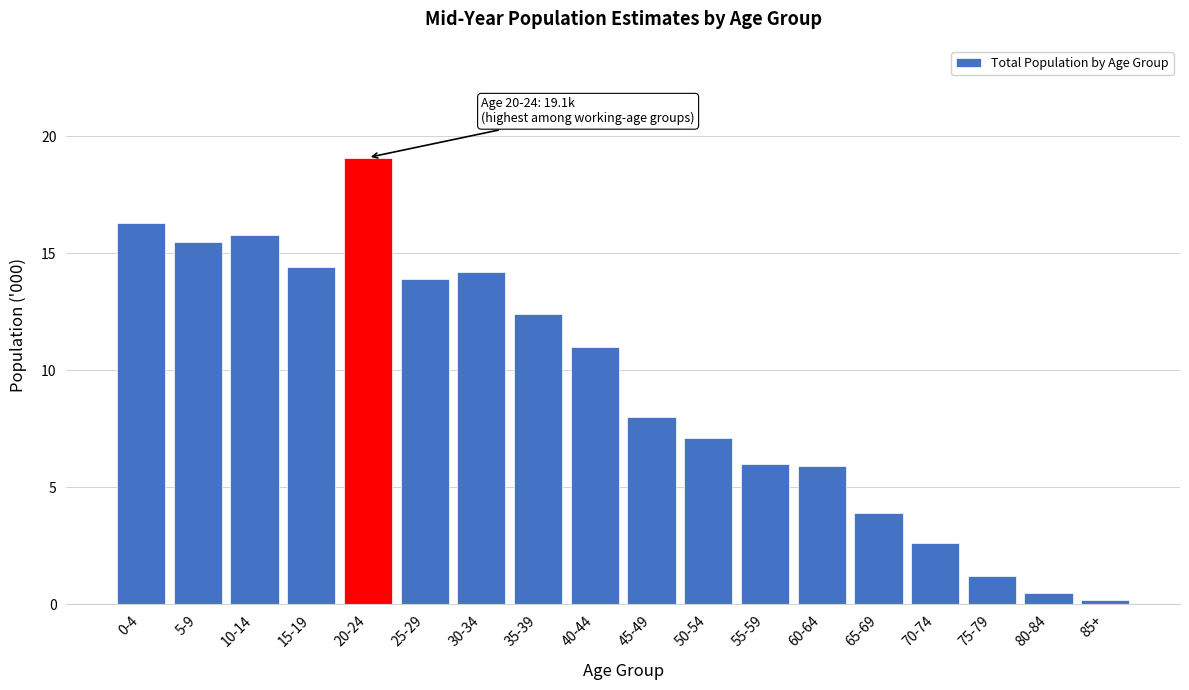

Reading left to right, transcribe all the data shown in this chart.

16.3	15.5	15.8	14.4	19.1	13.9	14.2	12.4	11.0	8.0	7.1	6.0	5.9	3.9	2.6	1.2	0.5	0.2